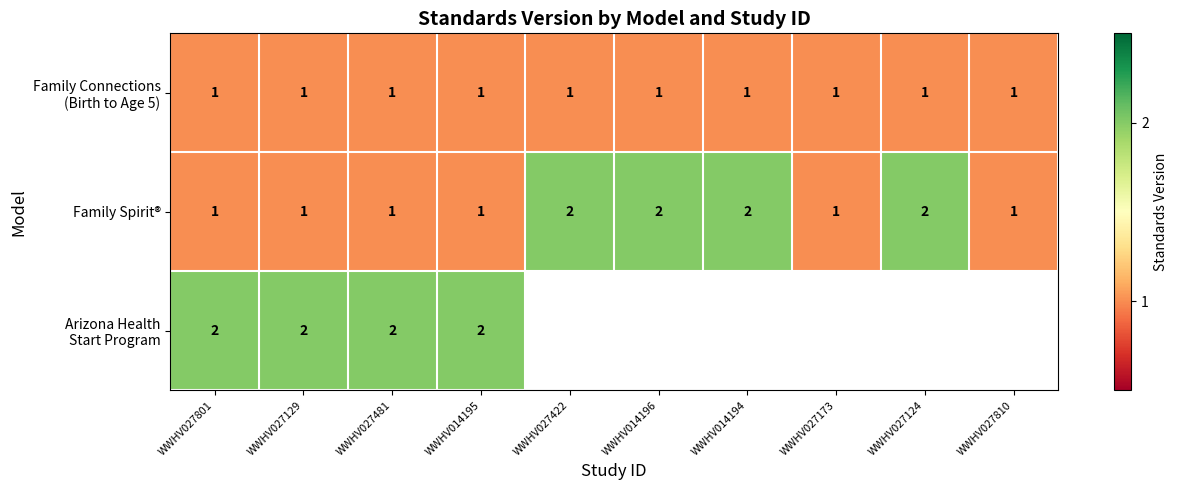

What is the total value across all series at WWHV027129?

4